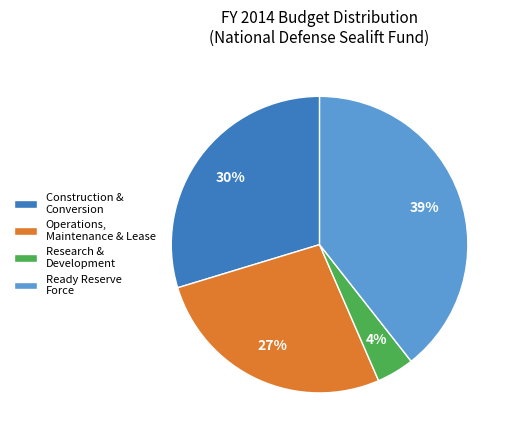

How many segments does this pie chart have?

4